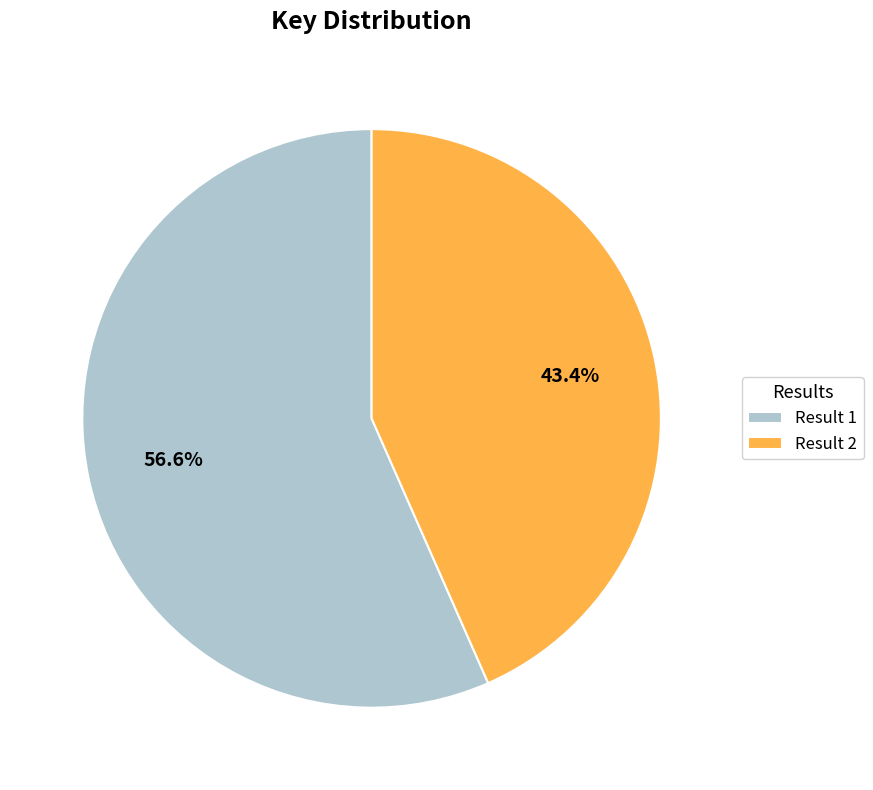

Does Result 2 represent more than half of the total?

No